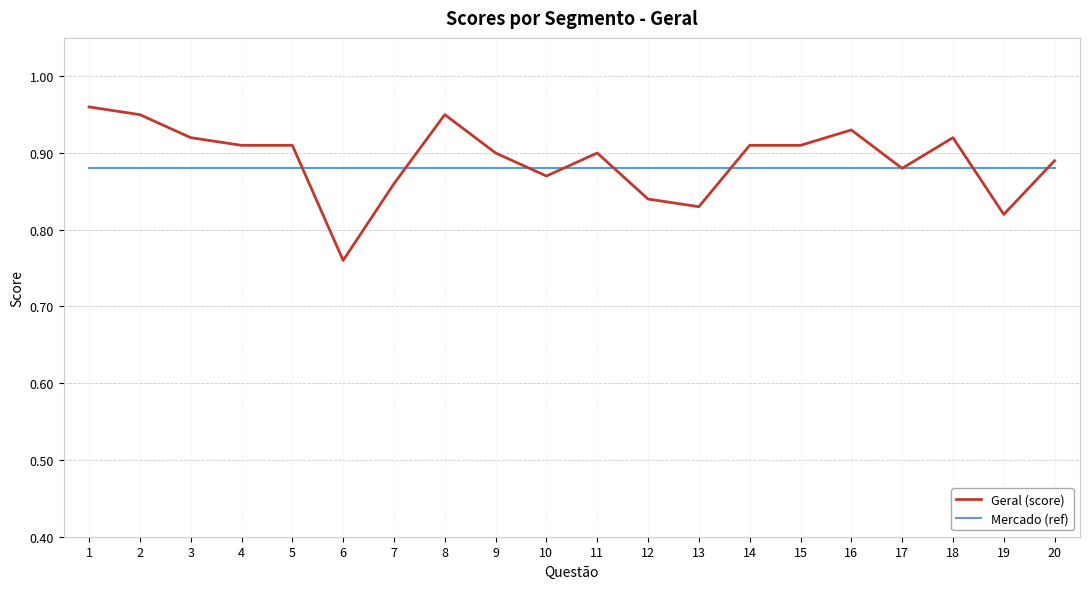

Which series has the largest range (max minus min)?

Geral (score)